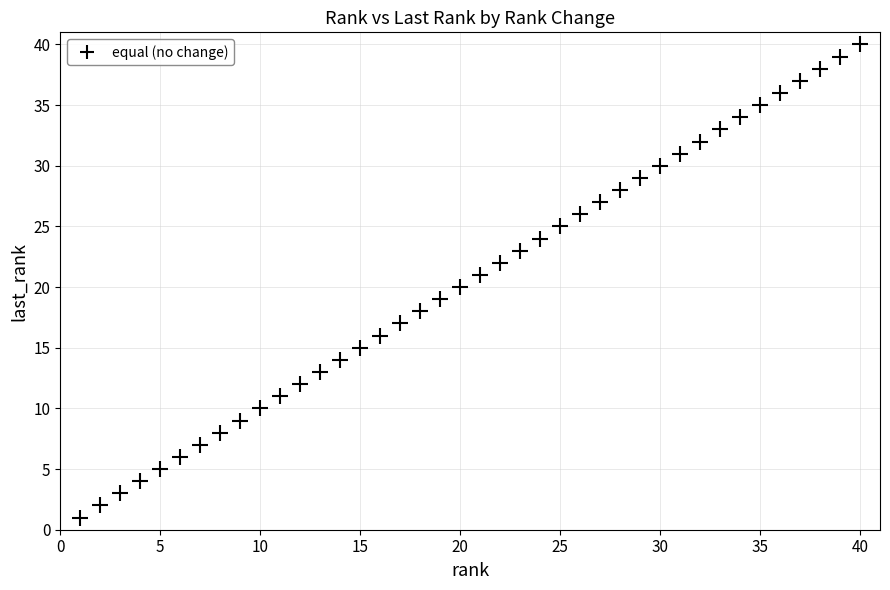

What is the range of Y values (max minus min)?

39